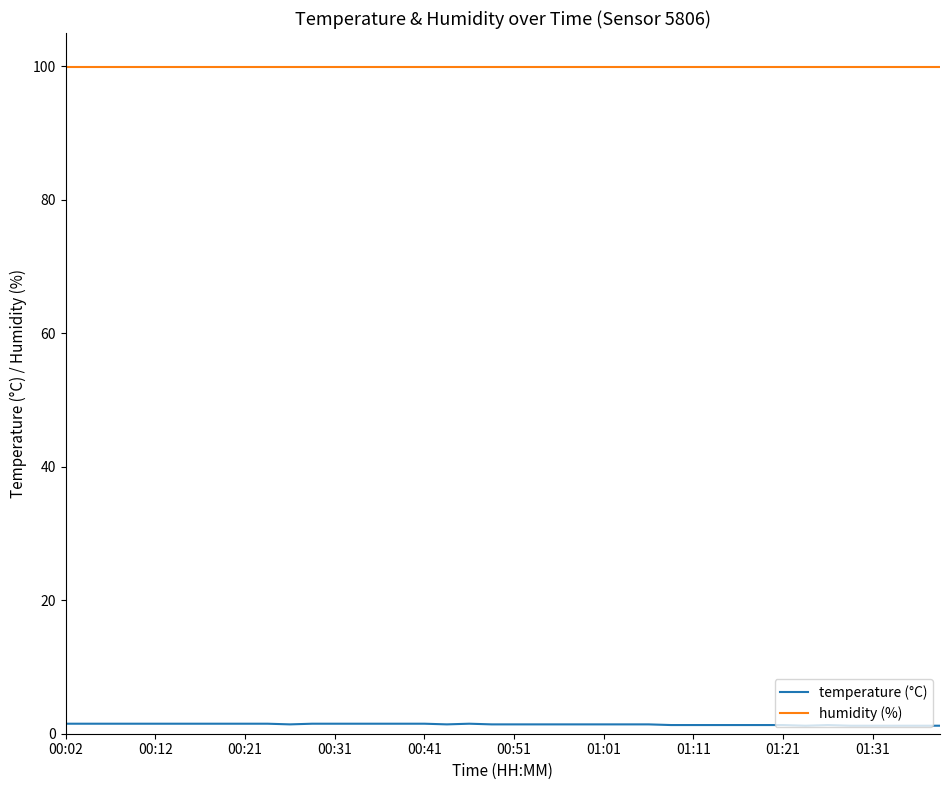

Rank the series by their maximum value, from highest to lowest.

humidity (%), temperature (°C)